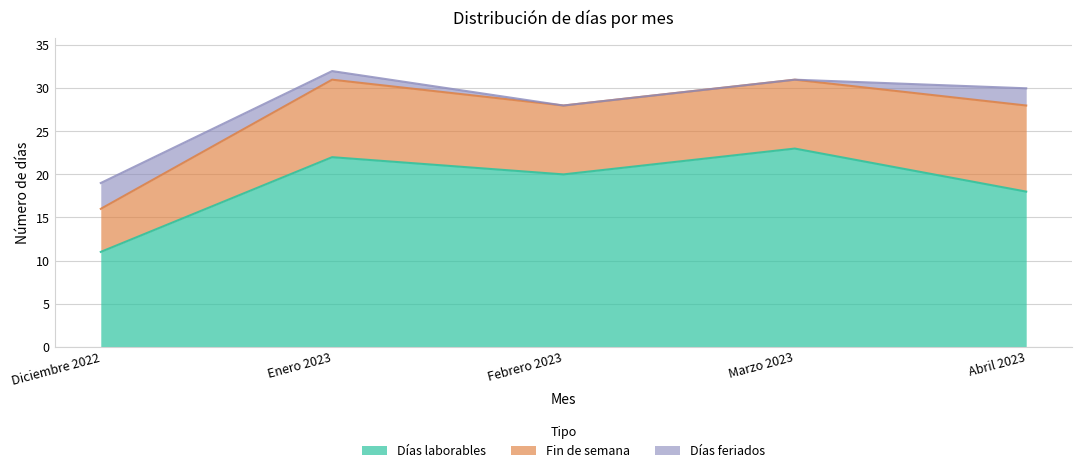

Rank the series by their maximum value, from lowest to highest.

Días feriados, Fin de semana, Días laborables